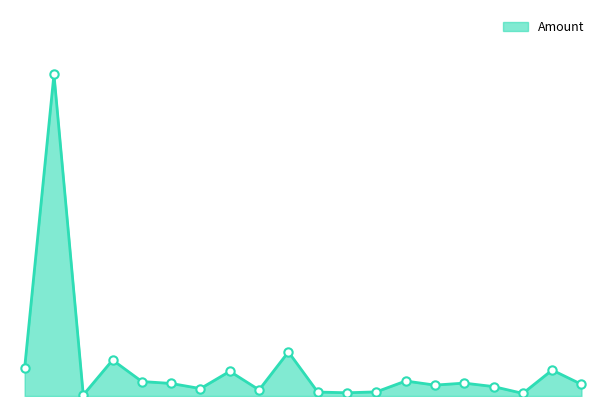

List the labels in order of value, largest first.

SOMERS & ASSOCIATES, ARK PLAS PRODUCTS INC, ADHESIVE & EQUIPMENT INC, SCOTT R SOMERS, BRIGHTON-BEST INTERNATIONAL INC, AMERICAN EAGLE STEEL CO LLC, BEACON FASTENERS & COMP INC, ALCOA INC ALCFA, BIG BOLT CORP, ALCOA INC ALCIN, BRIKKSEN INC, BEARING DISTRIBUTORS INC, BONEHAM METAL PRODUCTS INC, ALFA TOOLS, ANCHOR WIPING CLOTH, BASCH OLOVSON ENGINEERING CO INC, AZTEC WASHER COMPANY INC, B & G MANUFACTURING CO INC, BRADLEY PRINTING LLC, ABSORBENTS MIDWEST INC